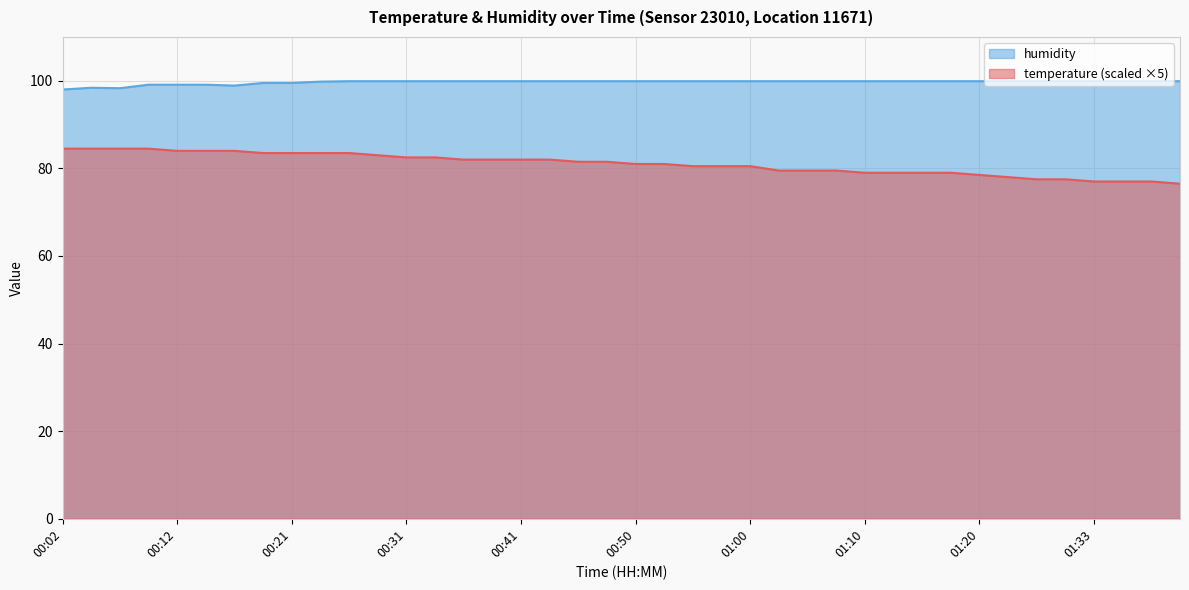

List the series in order of their overall mean, highest first.

humidity, temperature (scaled ×5)